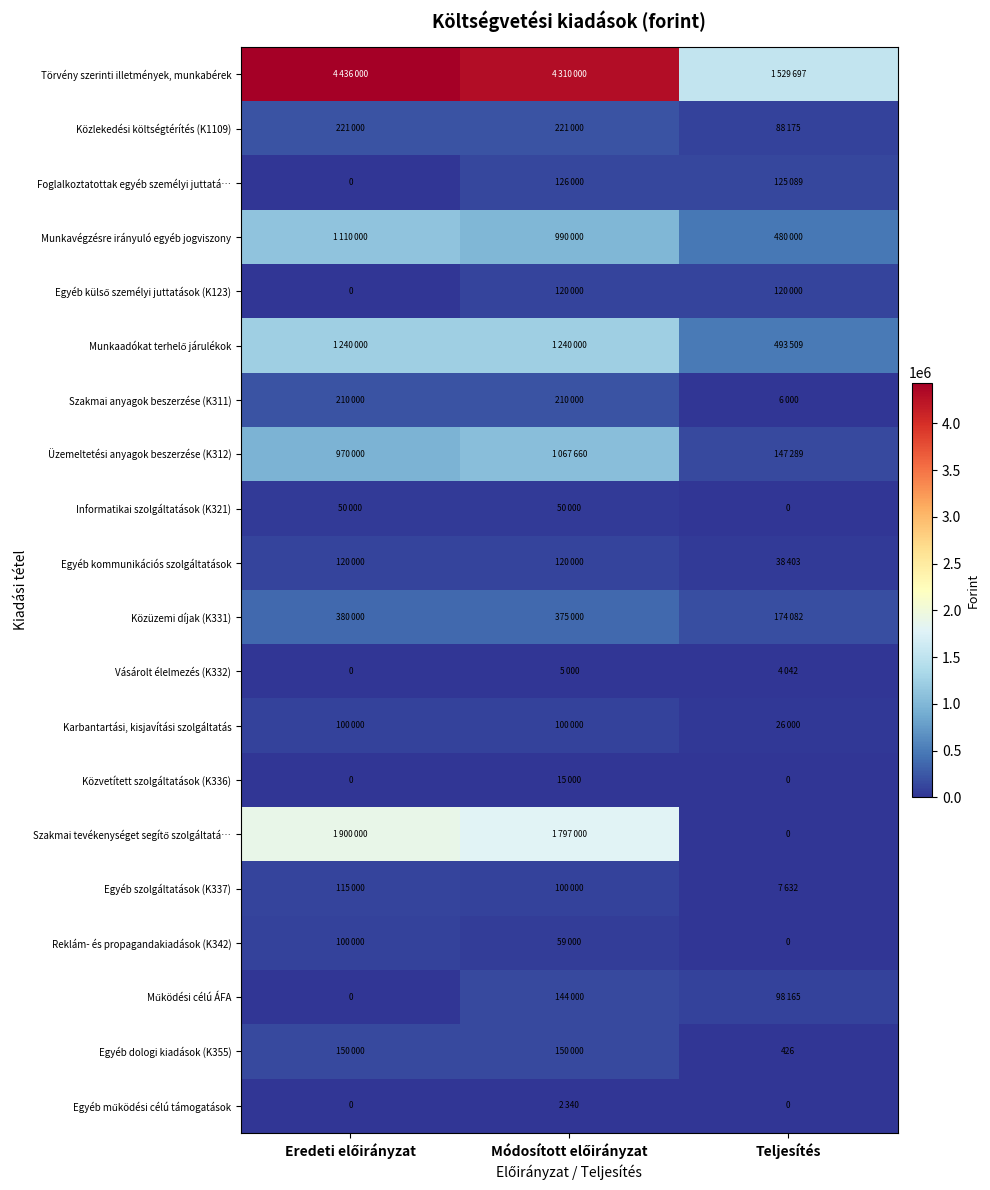

The value of Vásárolt élelmezés (K332) at Módosított előirányzat is 8636. True or false?

False